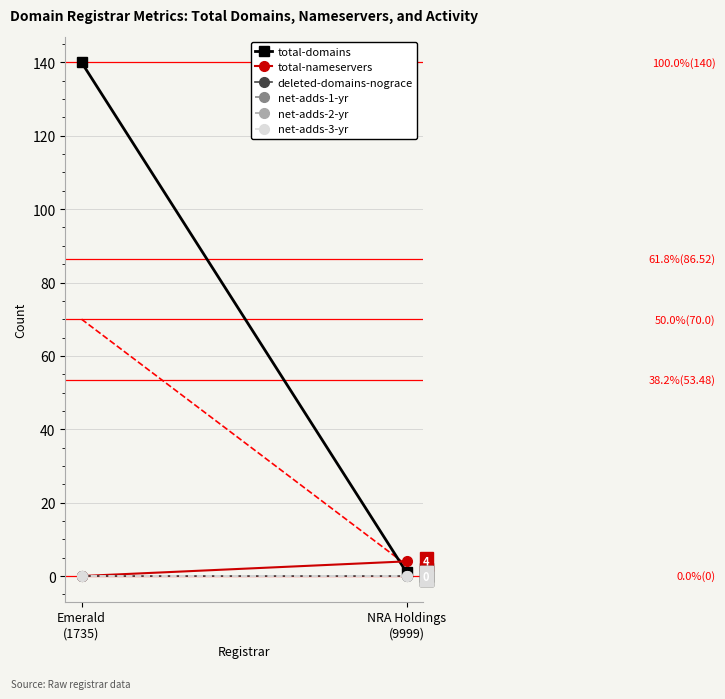

Which has a higher value, NRA Holdings
(9999) or Emerald
(1735)?

Emerald
(1735)